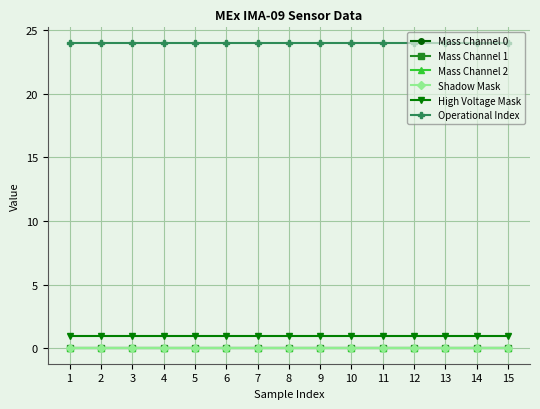

Which has a higher value, 6 or 1?

6